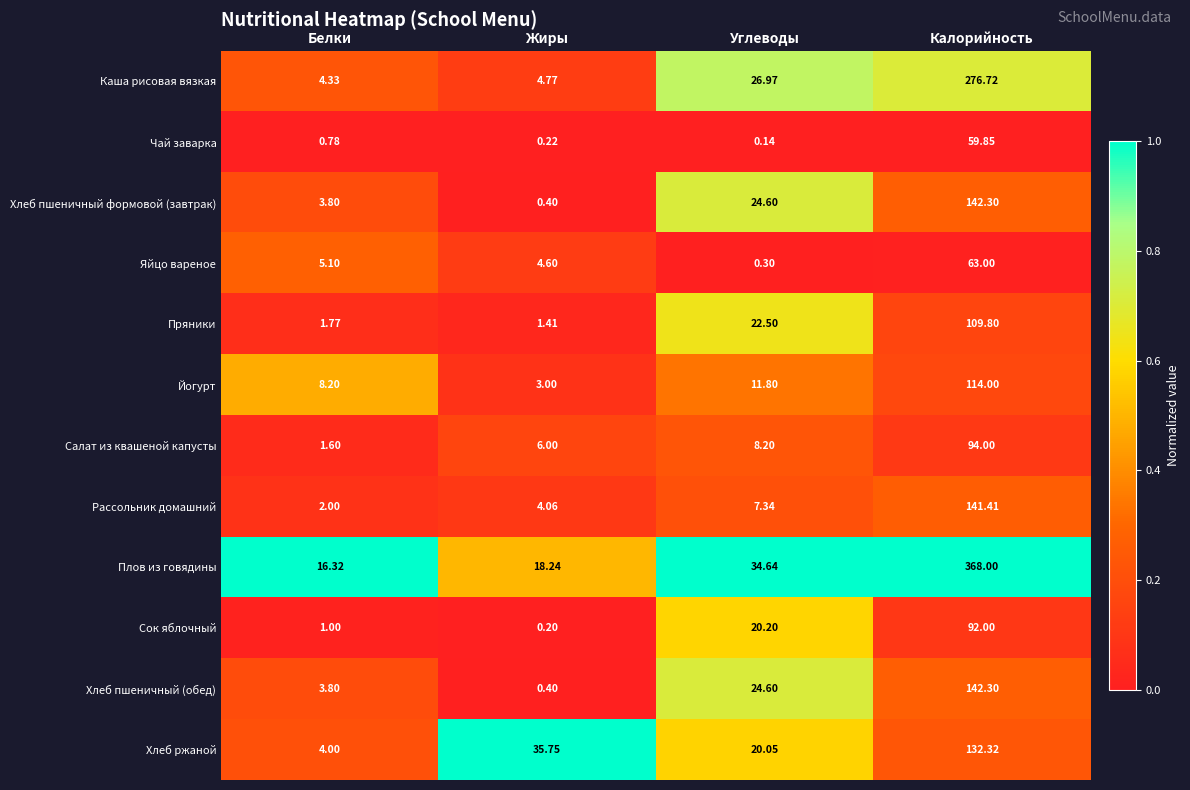

Which series changed the most between Белки and Жиры?

Хлеб ржаной